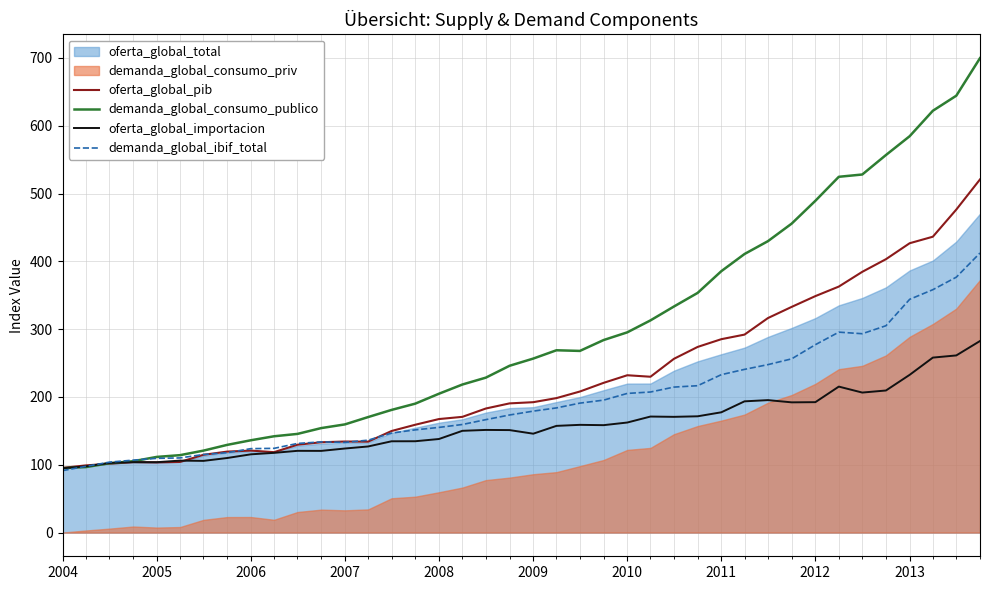

True or false: oferta_global_importacion has a value of 32.2 at 2006.

False